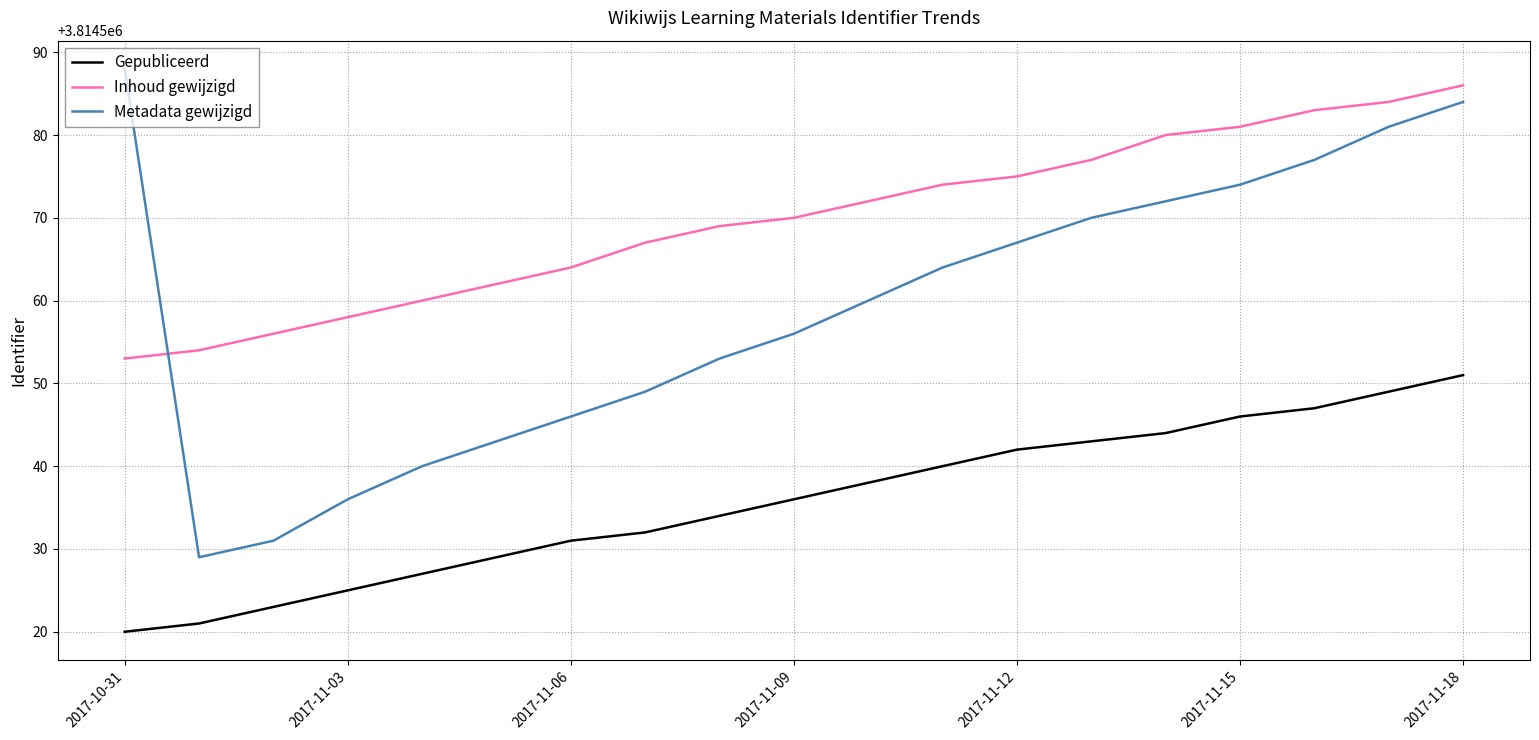

Which series has the largest total across all categories?

Inhoud gewijzigd